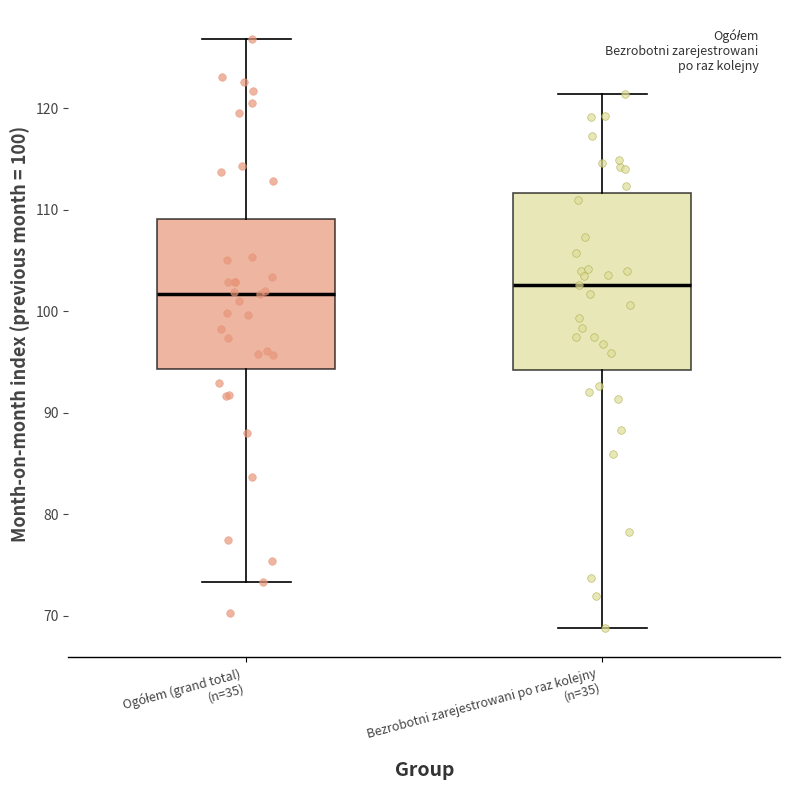

Comparing the boxes themselves (not the whiskers), which one is the tallest?

Bezrobotni zarejestrowani po raz kolejny (n=35)